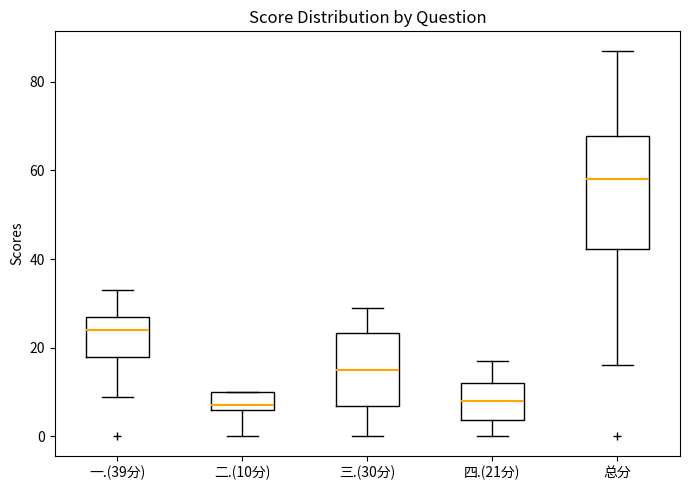

Comparing the boxes themselves (not the whiskers), which one is the tallest?

总分